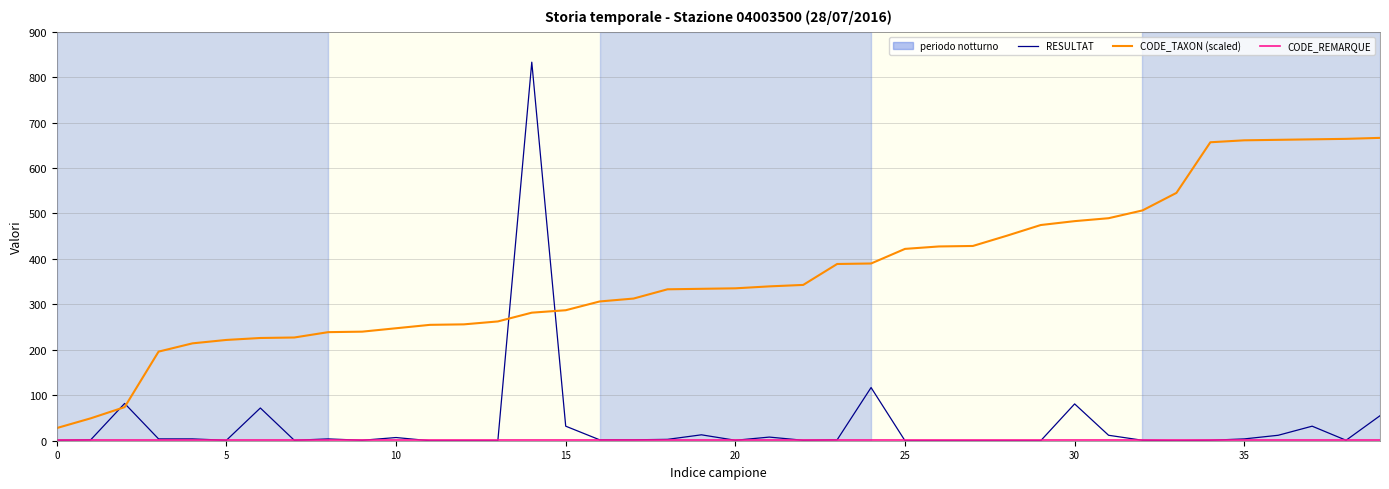

What is the maximum value for CODE_TAXON (scaled)?

666.4